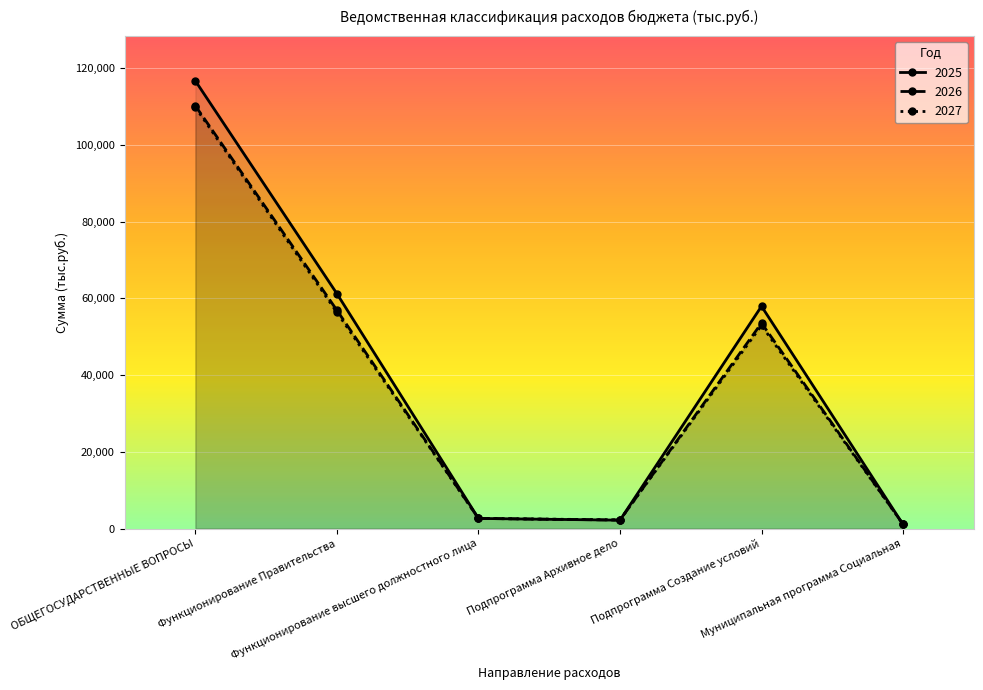

At which label is 2027 closest to 55485?

Функционирование Правительства